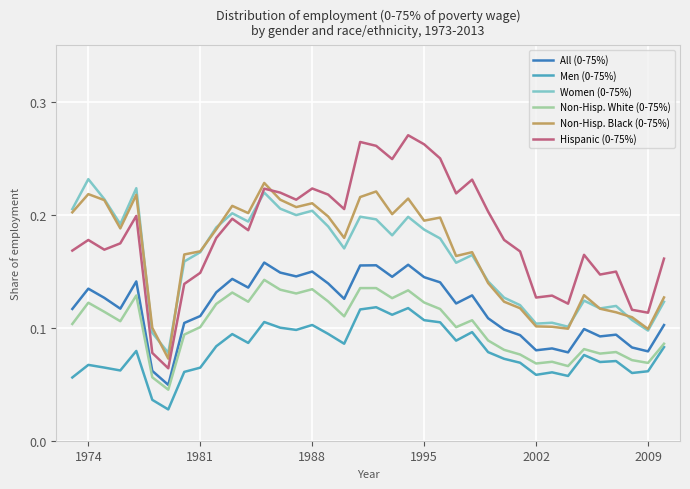

True or false: Women (0-75%) and Men (0-75%) cross at least once.

False